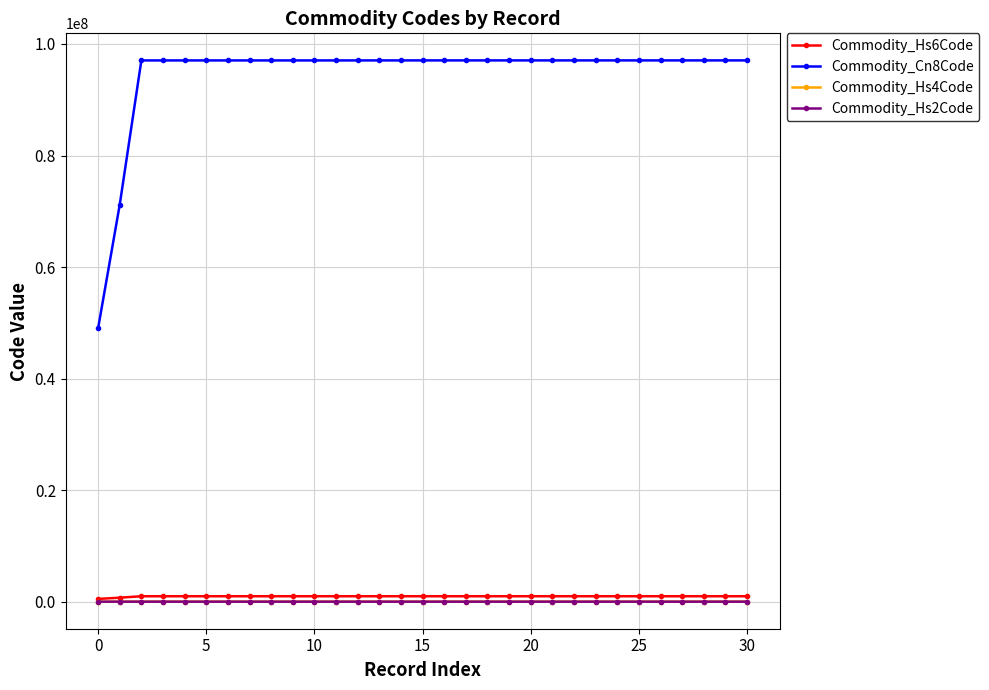

Which series has the largest total across all categories?

Commodity_Cn8Code